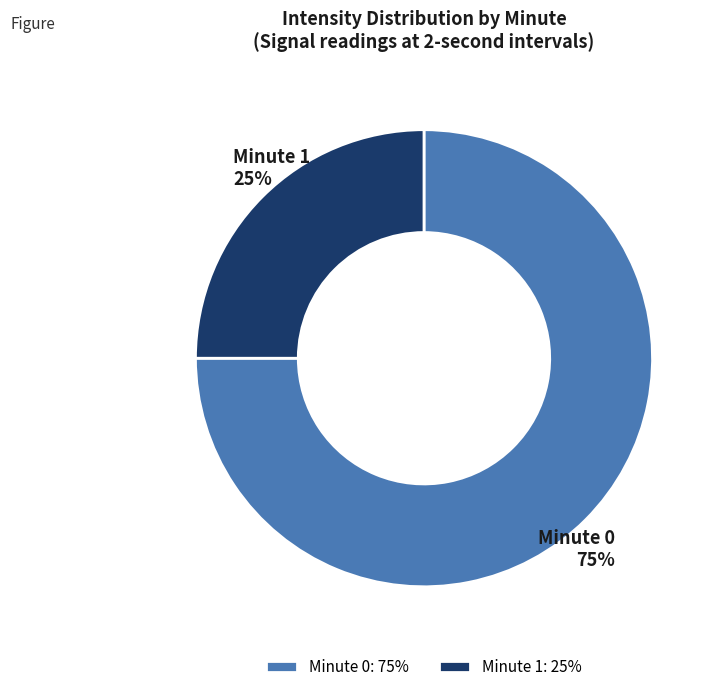

Which has a higher value, Minute 1 or Minute 0?

Minute 0